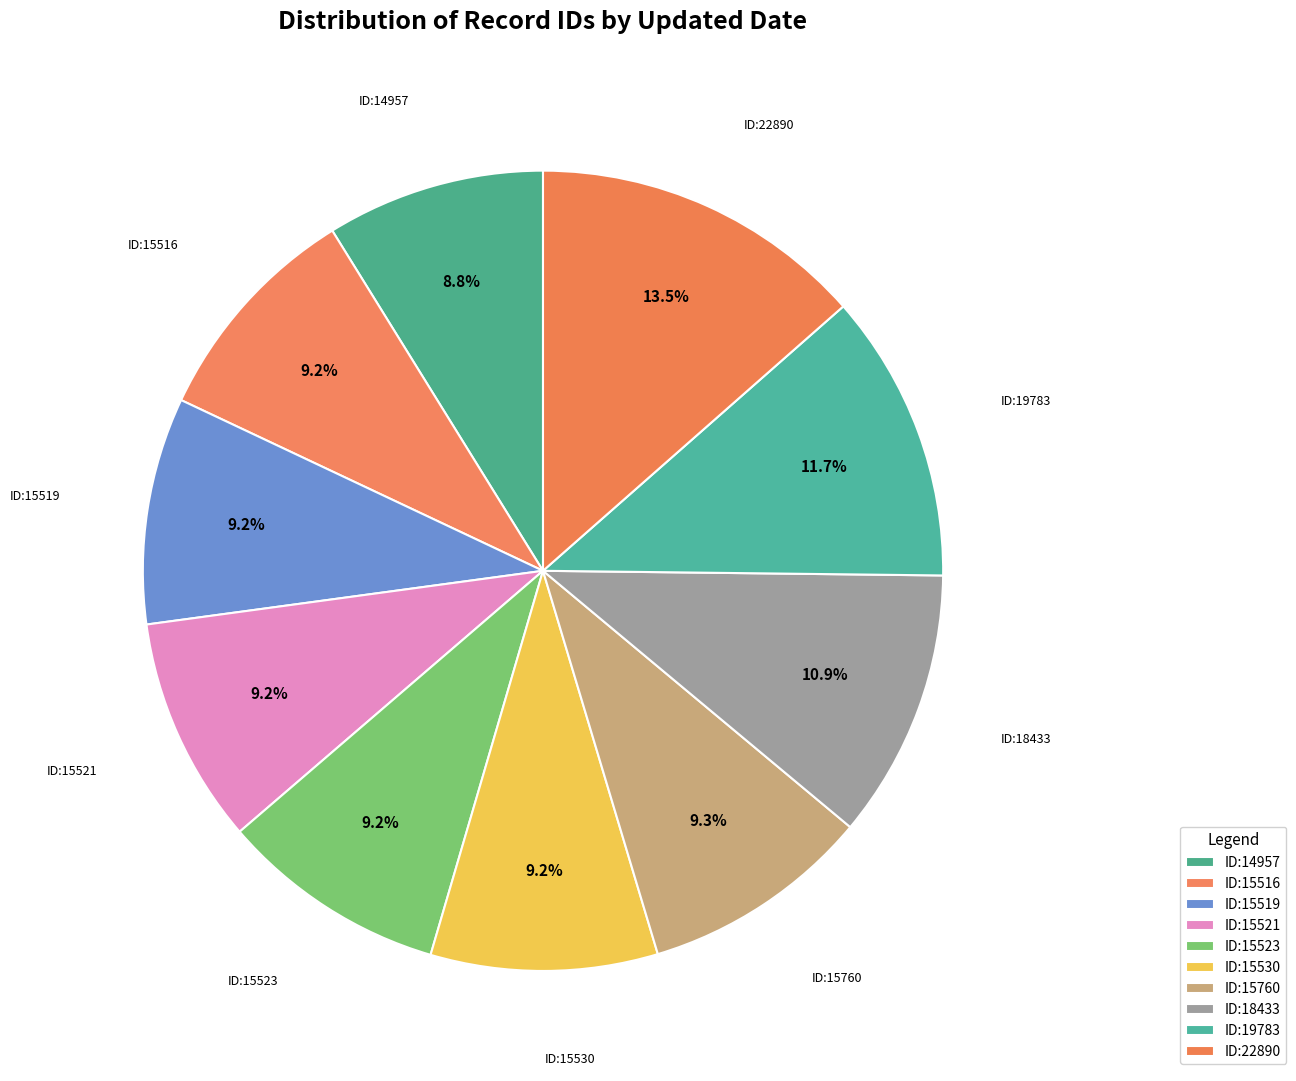

How many slices are in this pie chart?

10